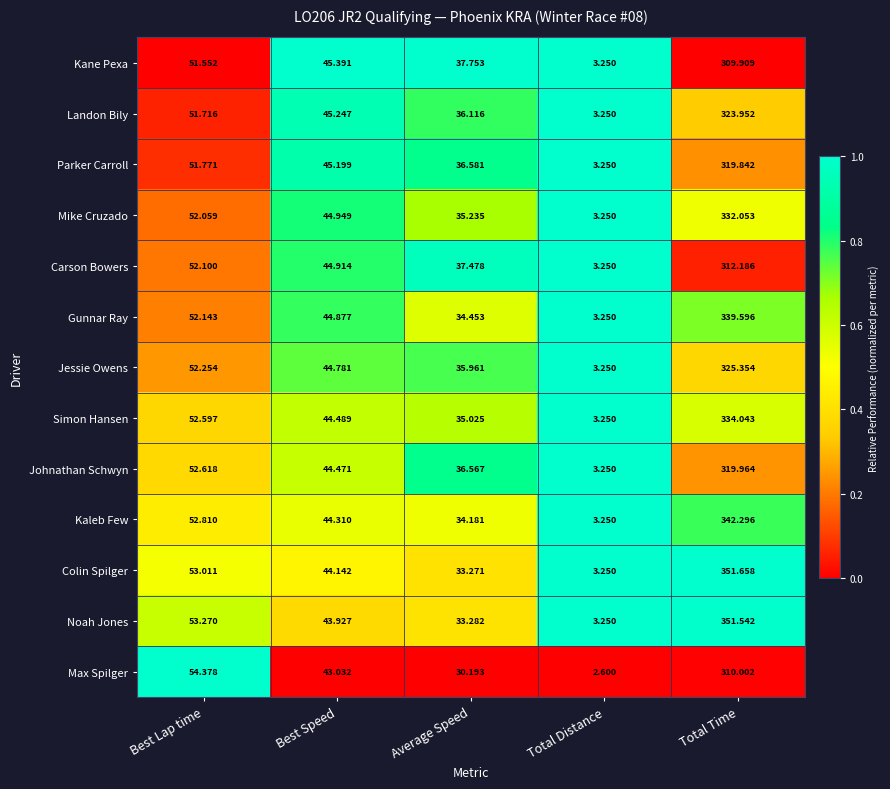

What is the greatest value displayed?

351.7